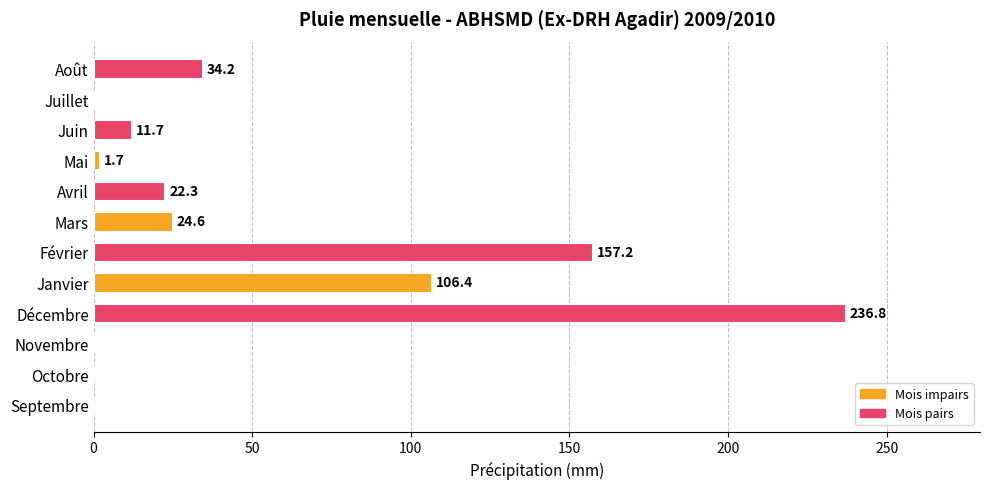

What is the sum of all values?

594.9